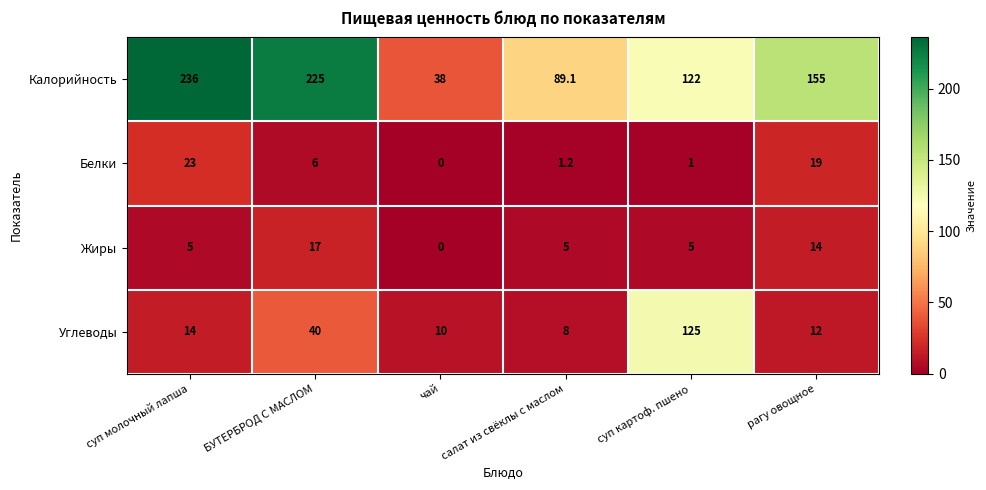

What is the difference between the maximum and minimum values in the Калорийность series?

198.0